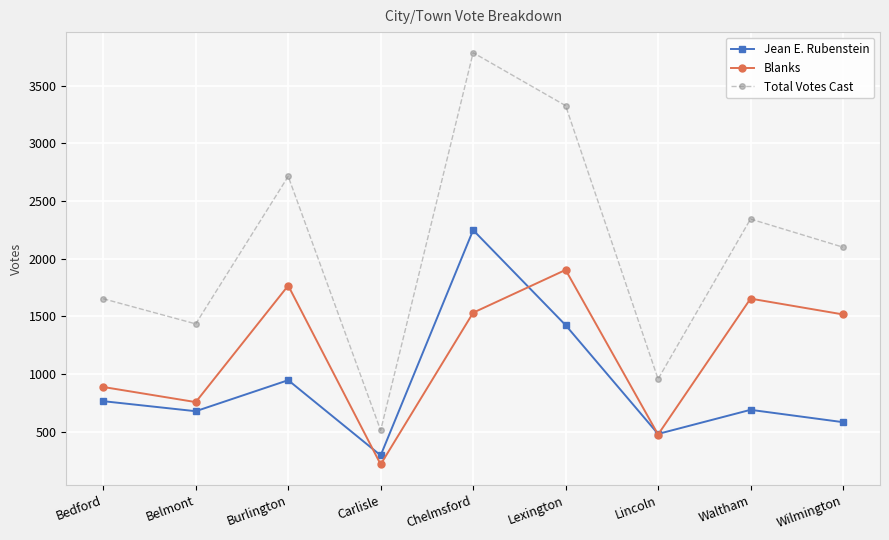

At which label does Total Votes Cast first exceed 2100?

Burlington